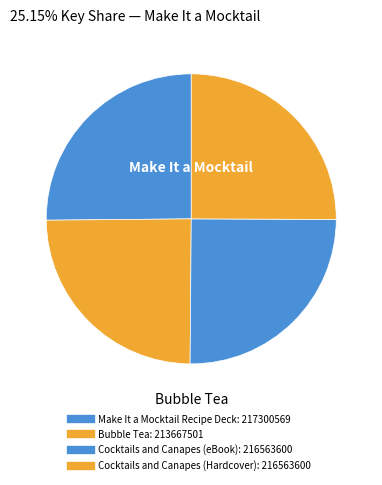

Does any single category account for the majority?

No